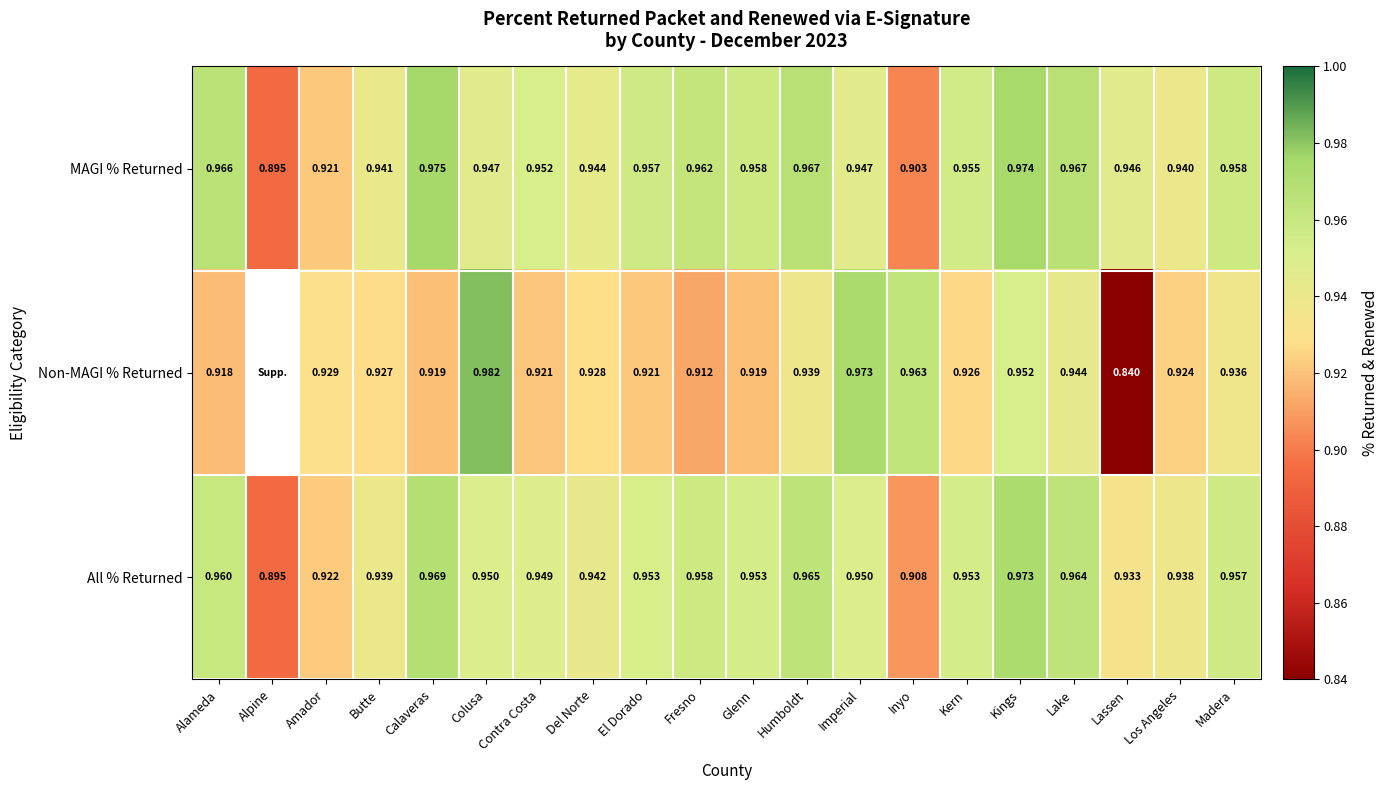

Where is All % Returned nearest to the value 0?

Alpine